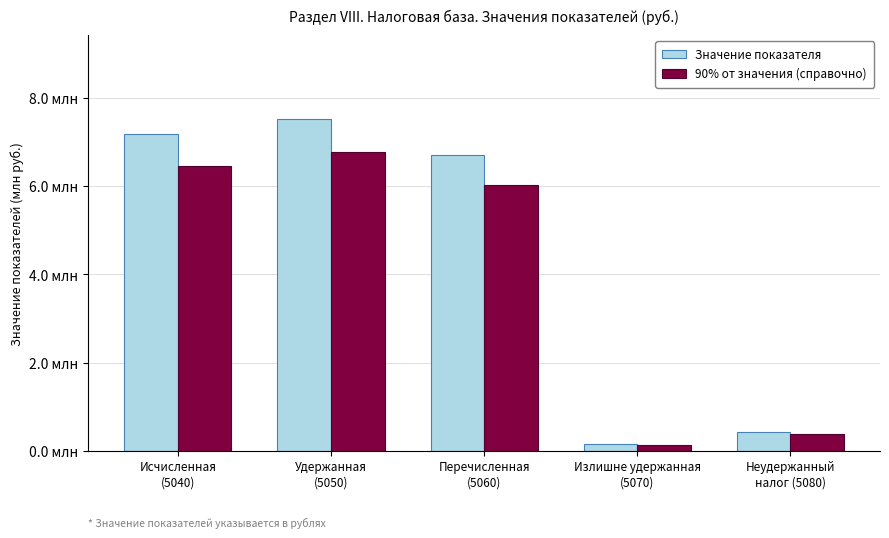

The 90% от значения (справочно) series shows 0.4 at Неудержанный
налог (5080). True or false?

True